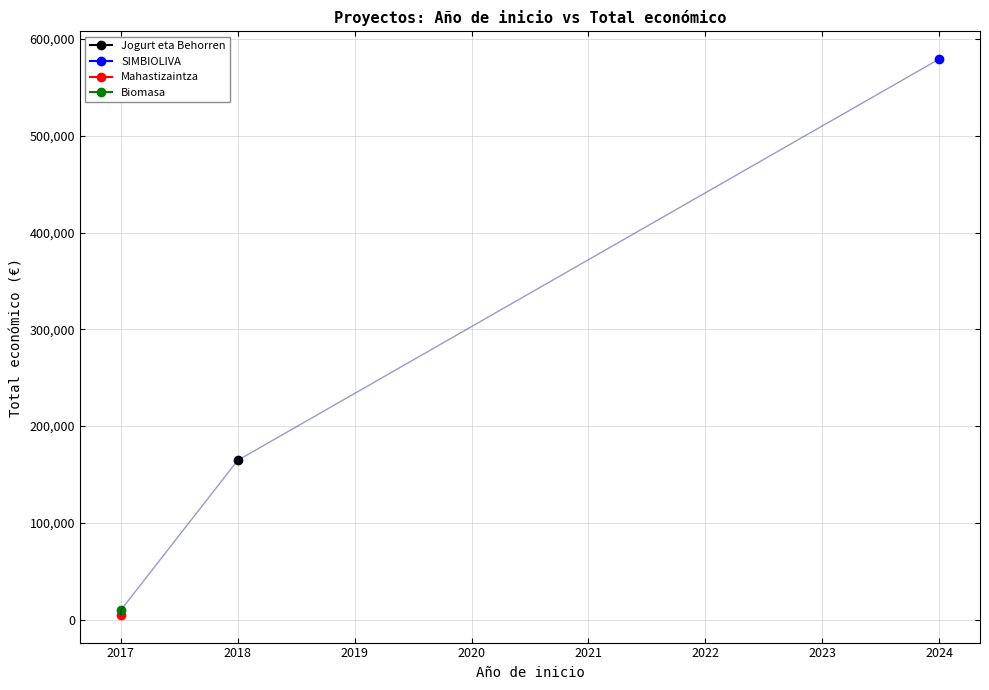

At which category does the data reach its first local peak?

2024